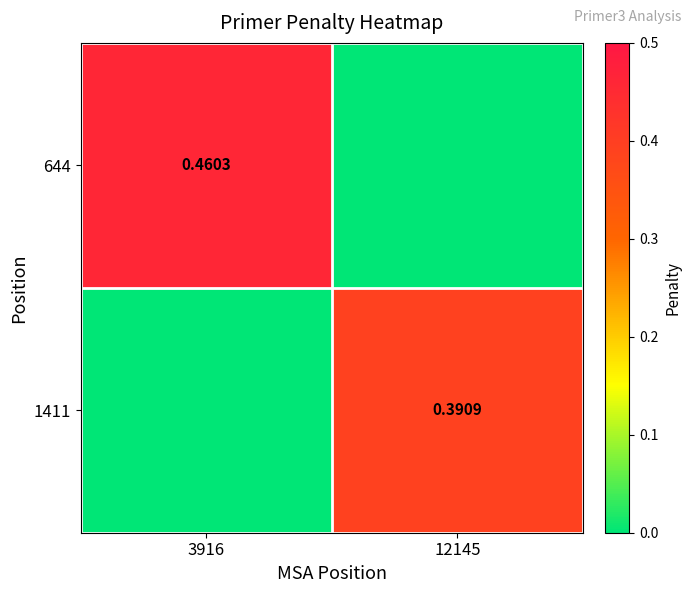

How many positive values does the 1411 series have?

1